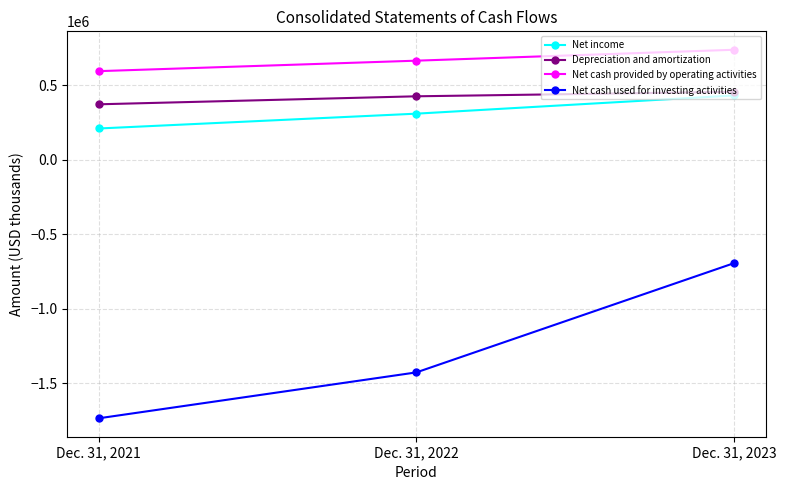

At which category is the sum across all series the highest?

Dec. 31, 2023